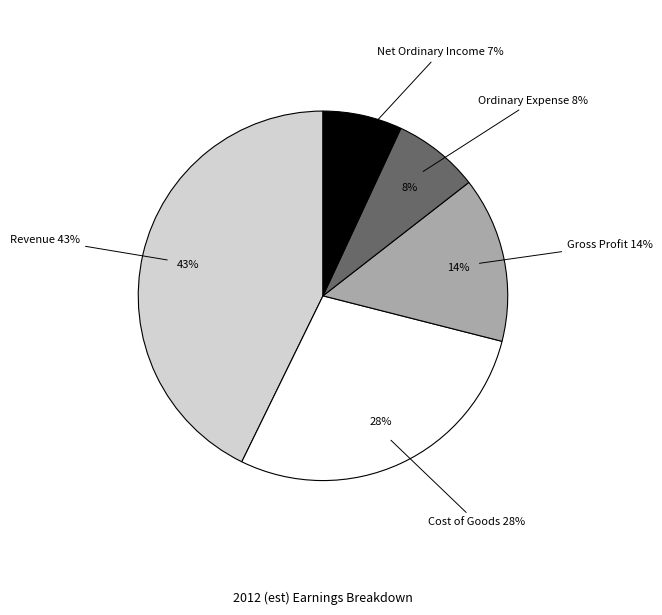

Approximately how many times larger is the value at Ordinary Expense compared to Revenue?

0.2